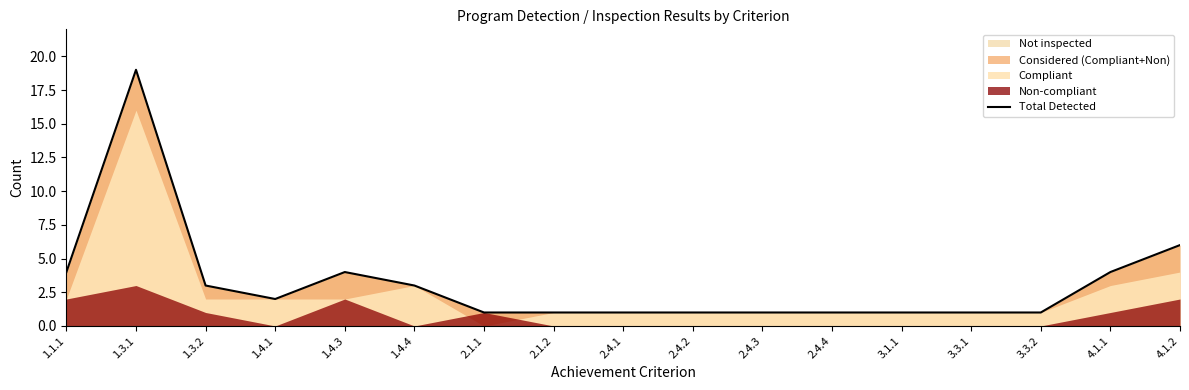

Which category has the highest value across all series?

1.3.1